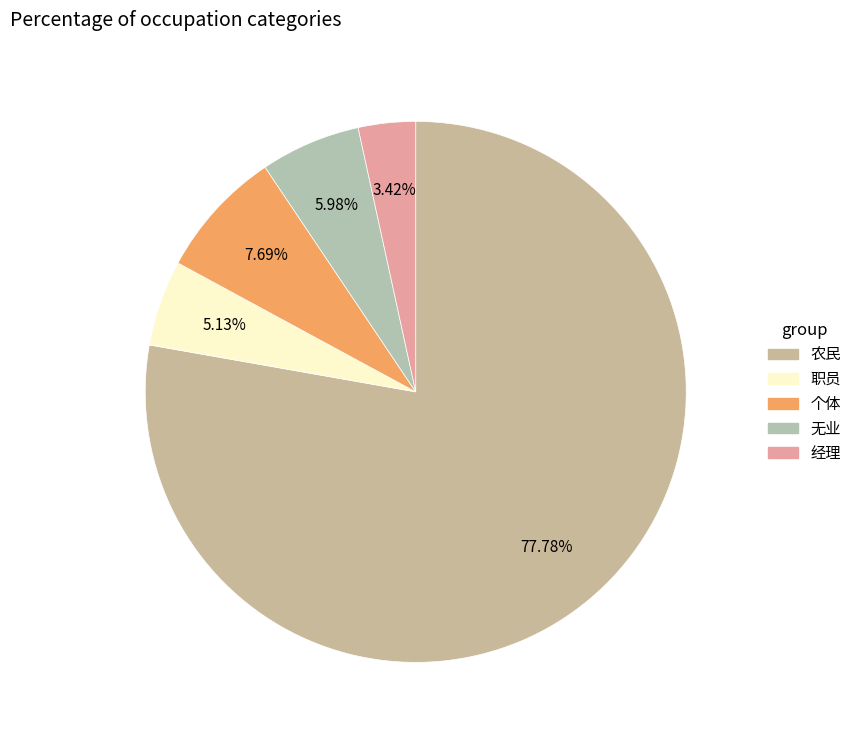

Count the number of slices in the pie.

5